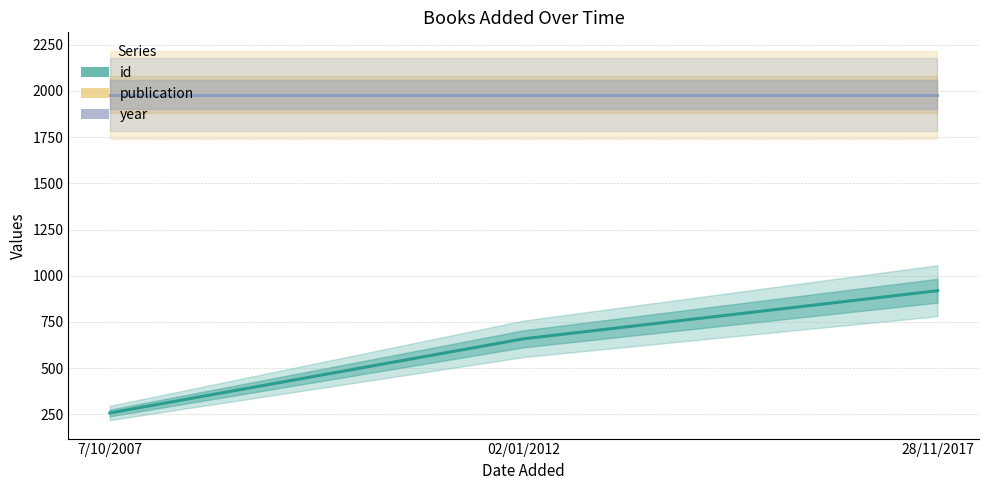

What is the spread (max minus min) of values at 02/01/2012?

1320